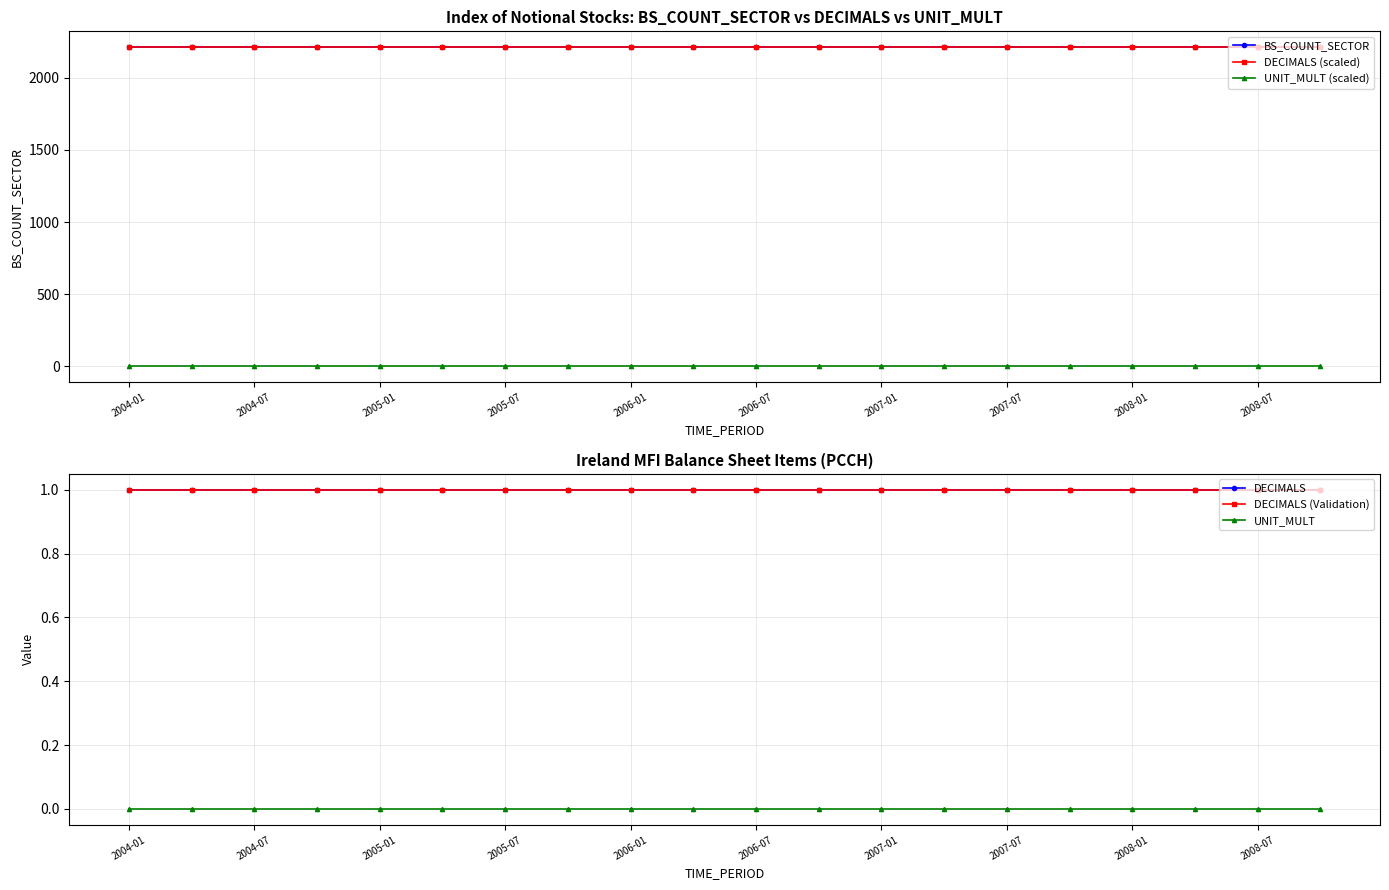

Reading left to right, what are all the values shown in this chart?

BS_COUNT_SECTOR: 2210	2210	2210	2210	2210	2210	2210	2210	2210	2210	2210	2210	2210	2210	2210	2210	2210	2210	2210	2210
DECIMALS (scaled): 2210	2210	2210	2210	2210	2210	2210	2210	2210	2210	2210	2210	2210	2210	2210	2210	2210	2210	2210	2210
UNIT_MULT (scaled): 0	0	0	0	0	0	0	0	0	0	0	0	0	0	0	0	0	0	0	0
DECIMALS: 1	1	1	1	1	1	1	1	1	1	1	1	1	1	1	1	1	1	1	1
DECIMALS (Validation): 1	1	1	1	1	1	1	1	1	1	1	1	1	1	1	1	1	1	1	1
UNIT_MULT: 0	0	0	0	0	0	0	0	0	0	0	0	0	0	0	0	0	0	0	0